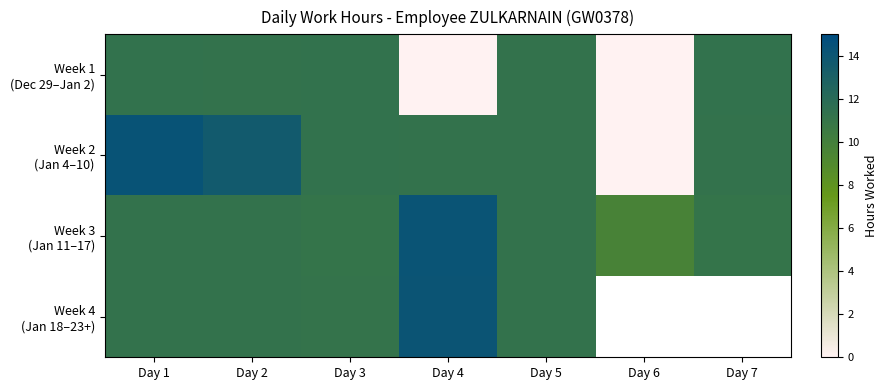

How many values in Week 4 (Jan 18–23+) are above zero?

5